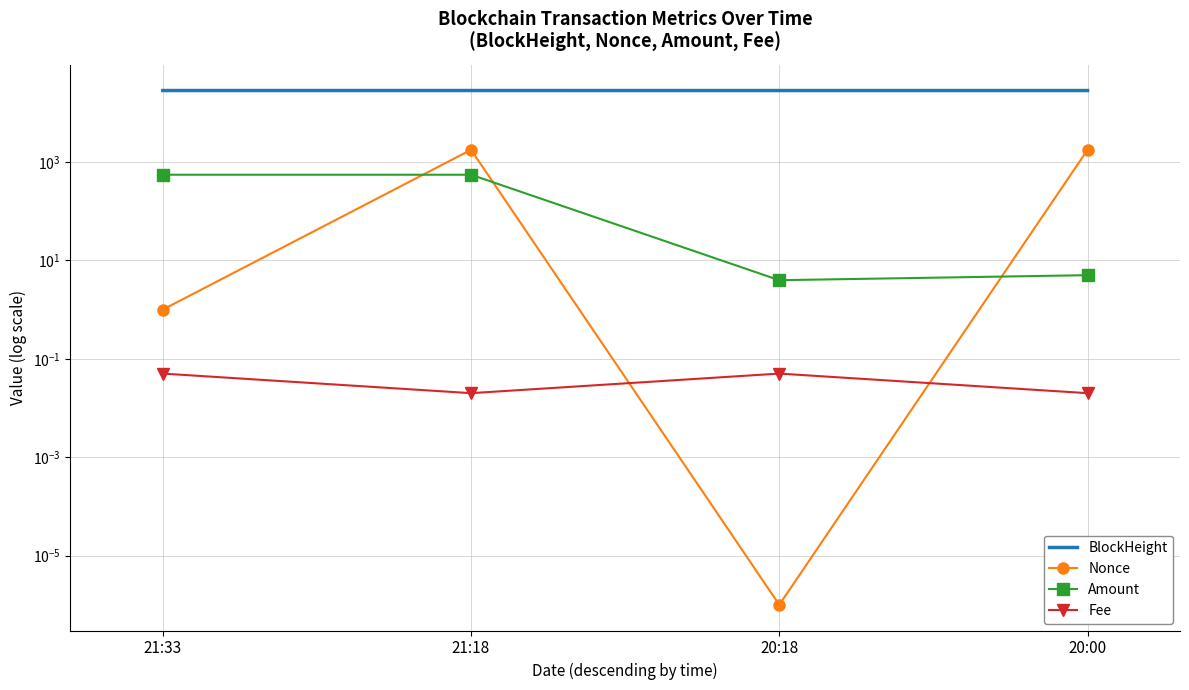

What is the approximate value of Nonce at 21:33?

1.0